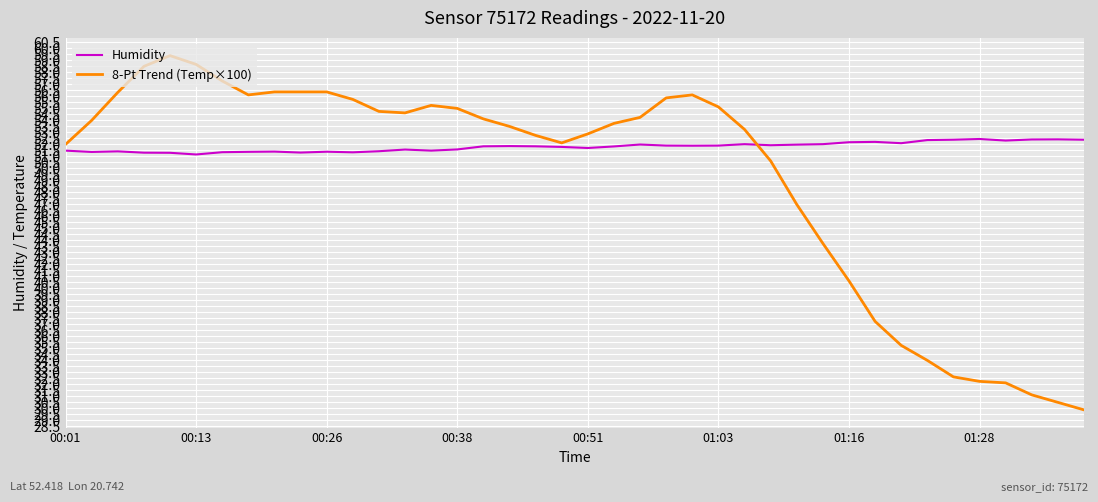

Which series has the largest range (max minus min)?

8-Pt Trend (Temp×100)